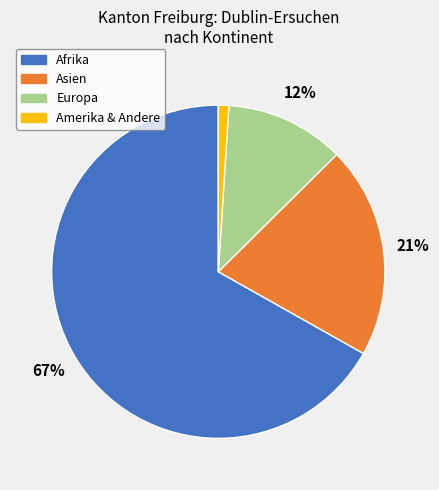

To the nearest percent, what is the average slice percentage?

25%